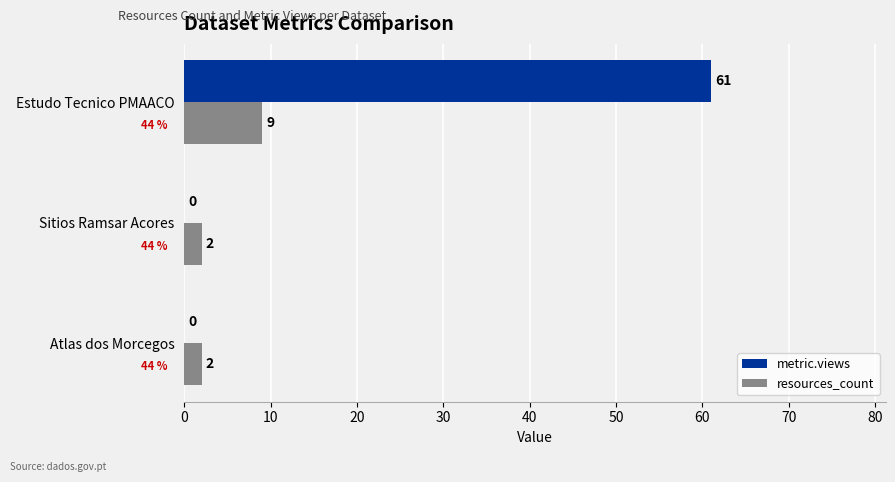

Is the value of resources_count at Sitios Ramsar Acores greater than the value of metric.views at Atlas dos Morcegos?

Yes